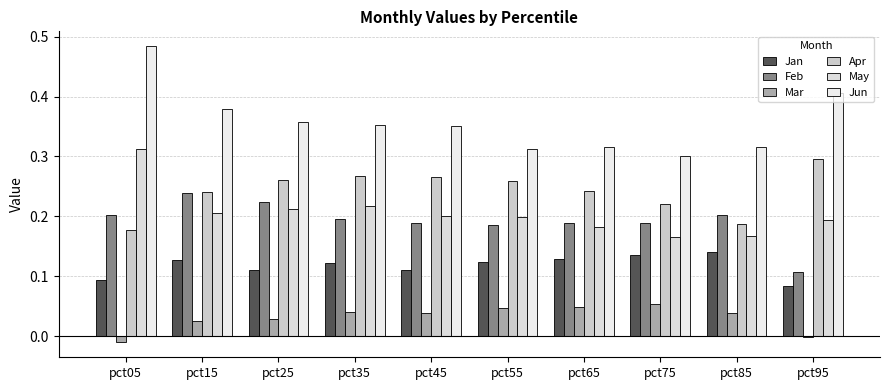

Are the bars horizontal?

No